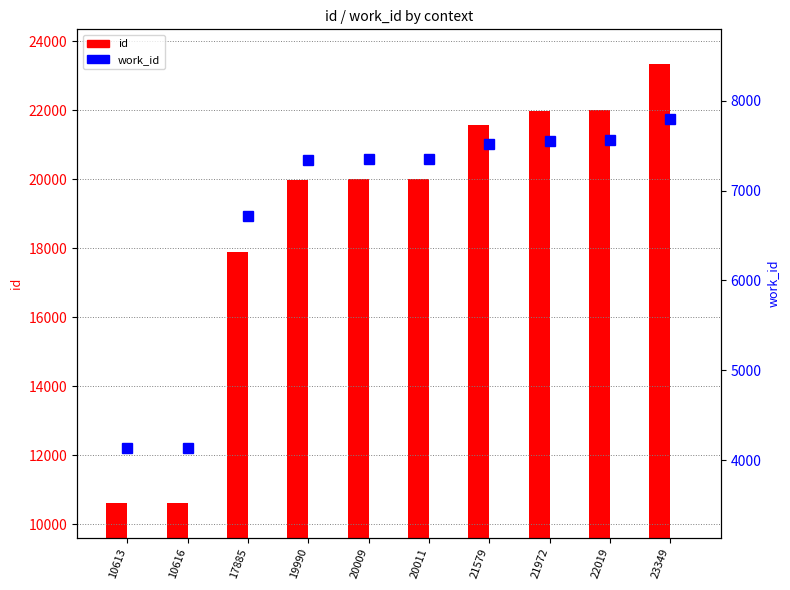

Reading left to right, transcribe all the data shown in this chart.

id: 10613=10613	10616=10616	17885=17885	19990=19990	20009=20009	20011=20011	21579=21579	21972=21972	22019=22019	23349=23349
work_id: 10613=4136	10616=4136	17885=6723	19990=7340	20009=7354	20011=7355	21579=7520	21972=7554	22019=7565	23349=7796